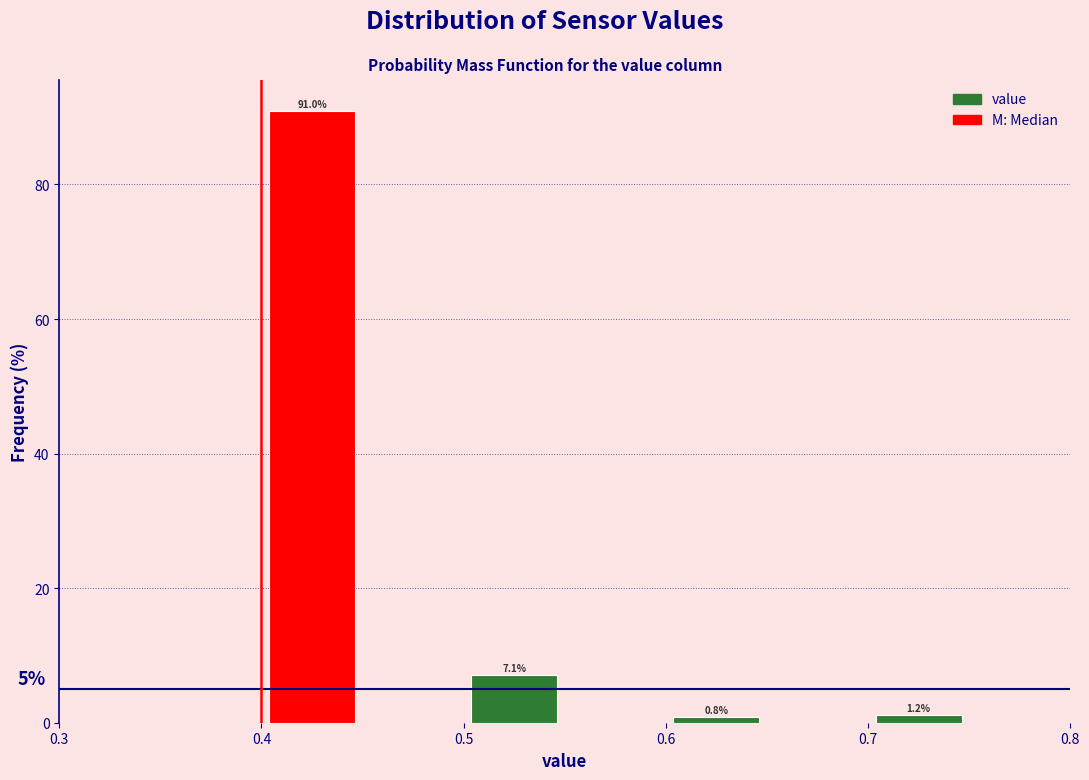

Which range on the x-axis has the tallest bar?

0.40 to 0.45